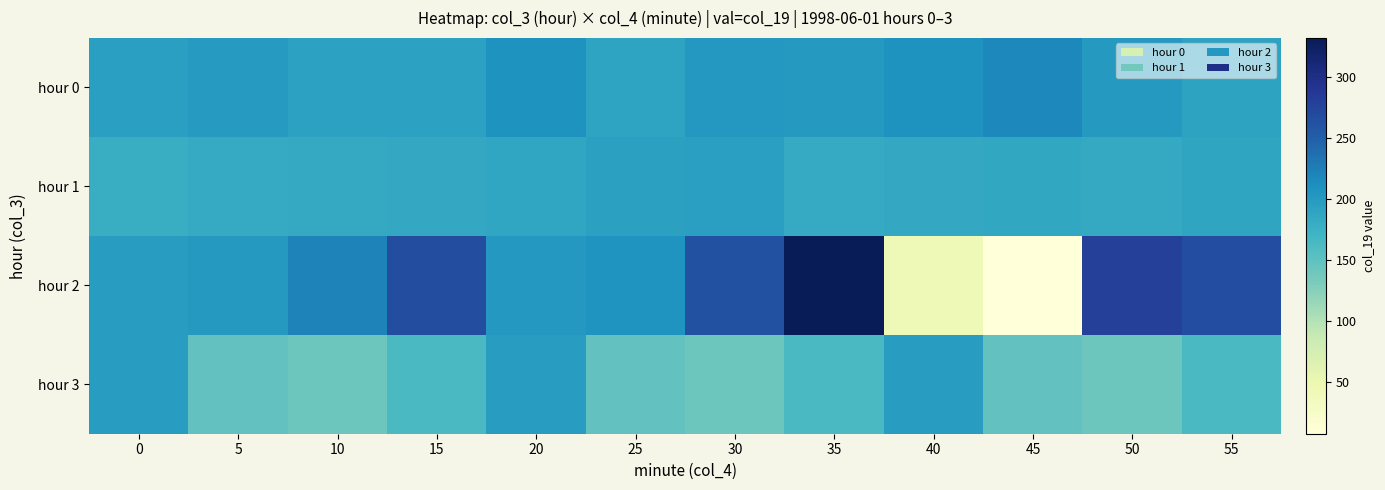

Reading left to right, extract all data points from this chart.

hour 0: 0=195.1	5=200.1	10=192.5	15=192.7	20=207.3	25=189.1	30=202.3	35=201.6	40=207.1	45=218.1	50=200.9	55=190.4
hour 1: 0=178.6	5=182.6	10=183.2	15=185.0	20=187.5	25=192.9	30=195.1	35=182.1	40=184.0	45=185.4	50=183.3	55=188.9
hour 2: 0=197.0	5=200.9	10=221.0	15=265.6	20=202.4	25=206.5	30=263.0	35=332.3	40=42.7	45=7.8	50=279.7	55=267.4
hour 3: 0=197.2	5=147.5	10=140.9	15=163.5	20=197.2	25=147.5	30=140.9	35=163.5	40=197.2	45=147.5	50=140.9	55=163.5